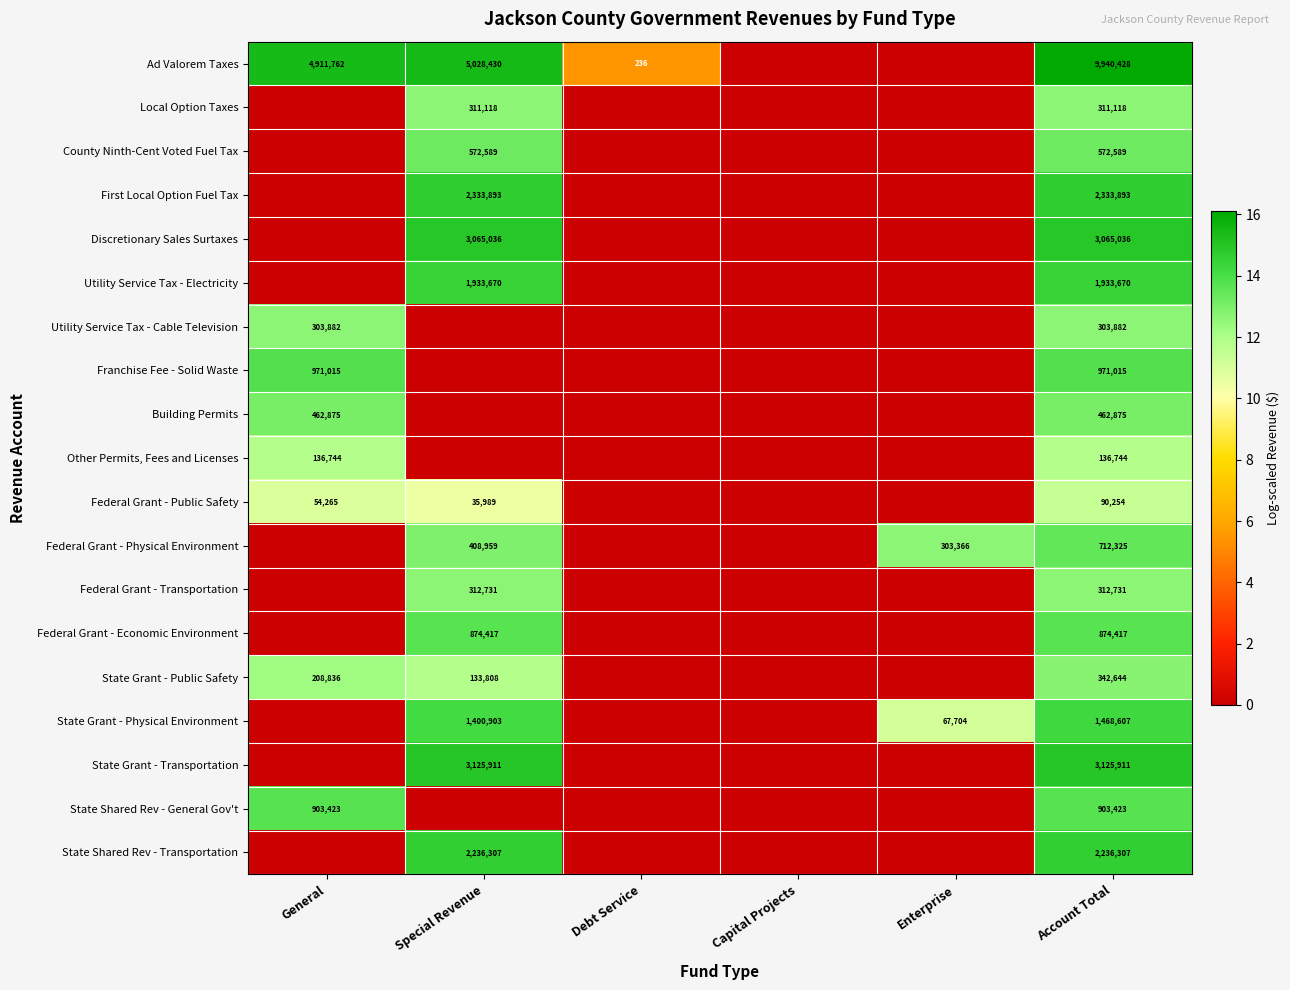

What is the maximum value shown in the chart?

16.1